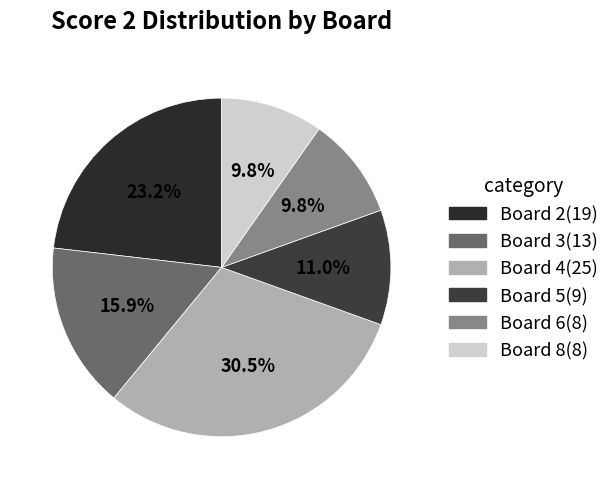

Which slice is the largest?

Board 4